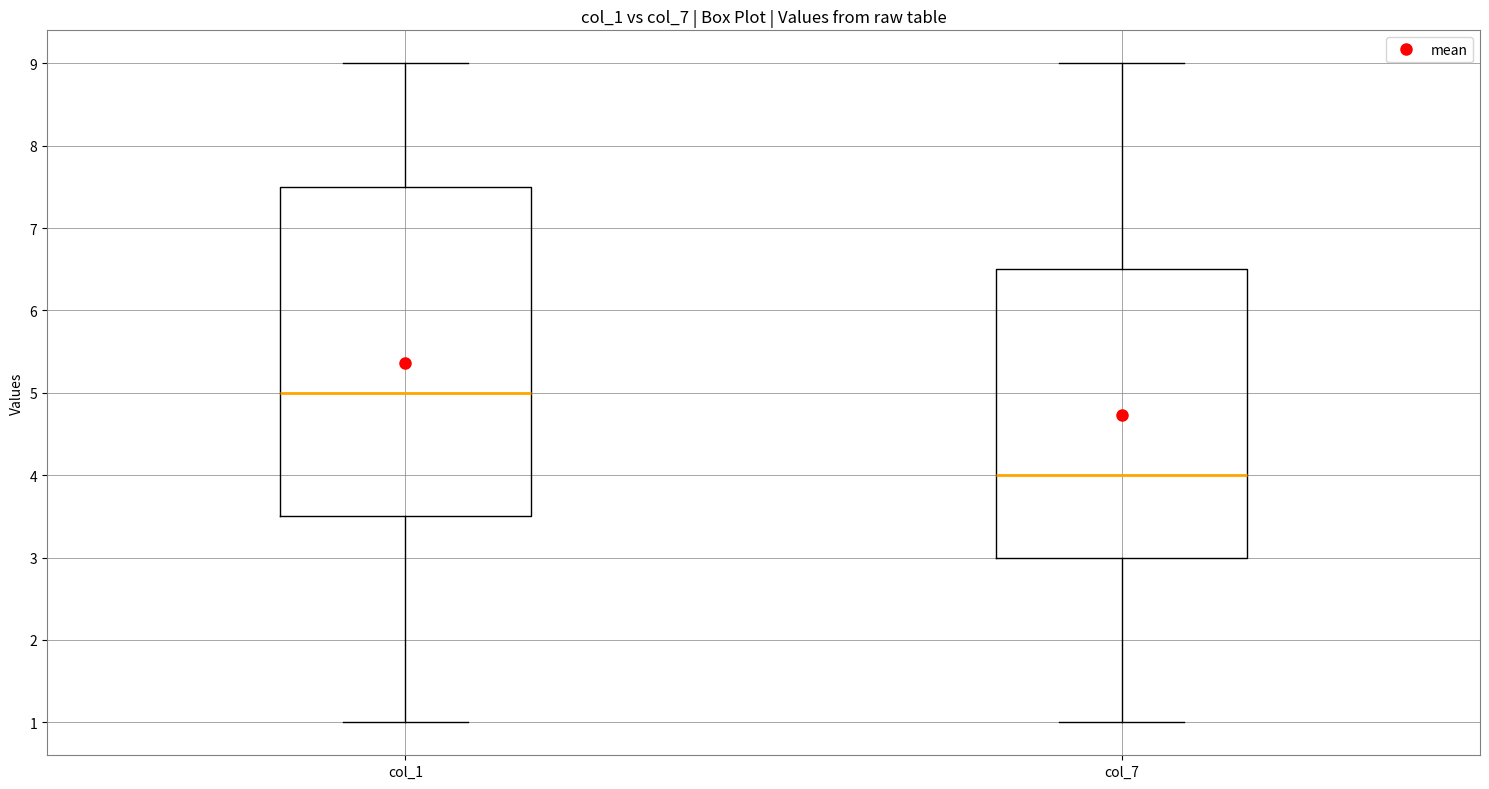

Which box has the lowest median line?

col_7